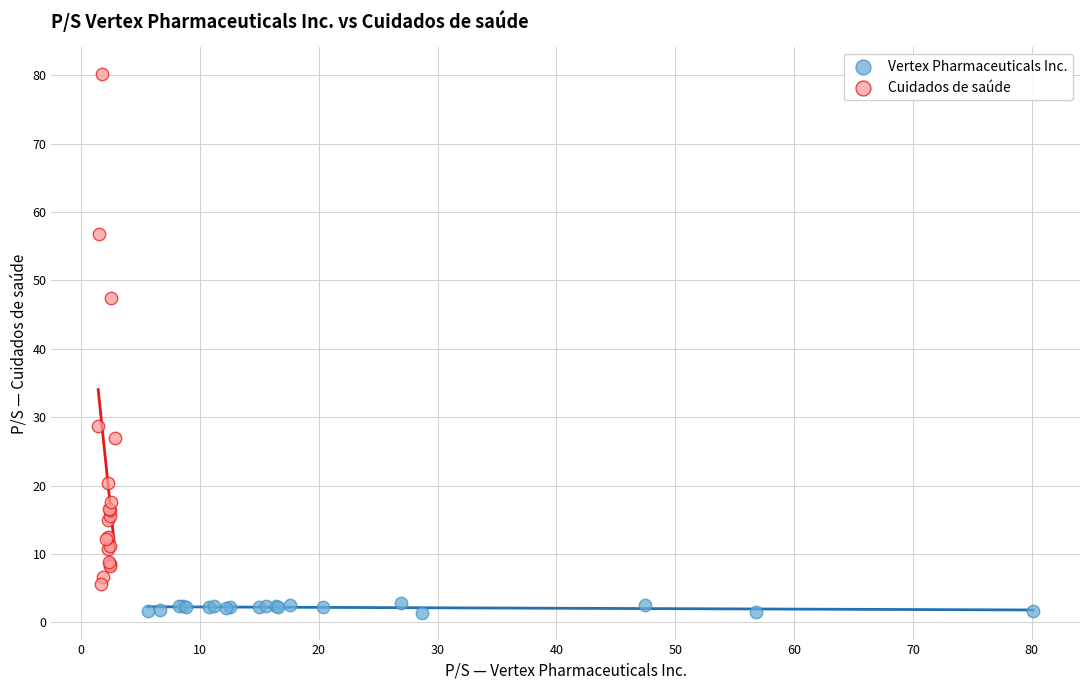

Which series contains the highest Y value?

Cuidados de saúde